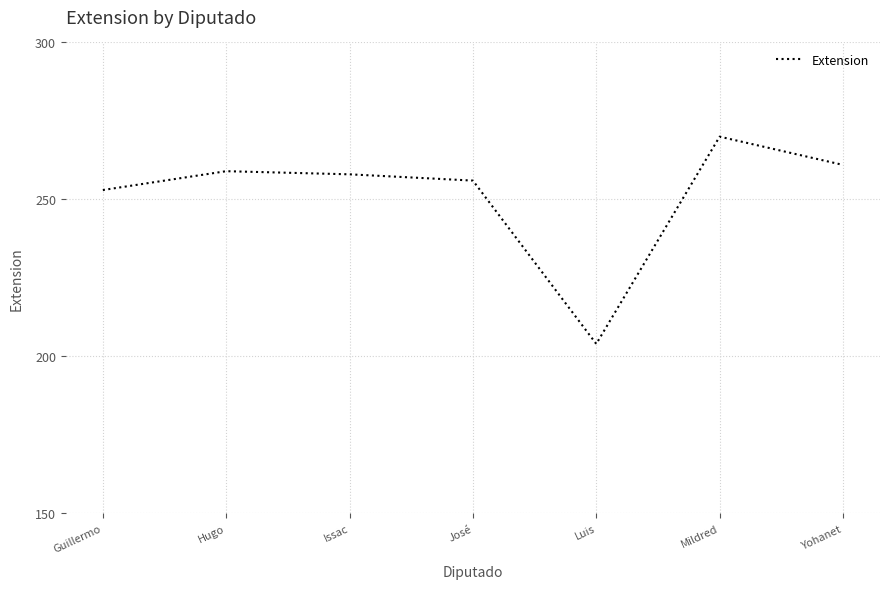

True or false: the data shows 109 at Issac.

False